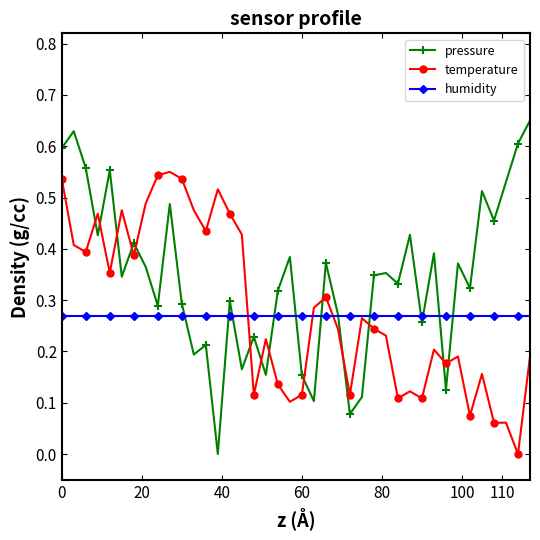

Rank the series by their maximum value, from highest to lowest.

pressure, temperature, humidity